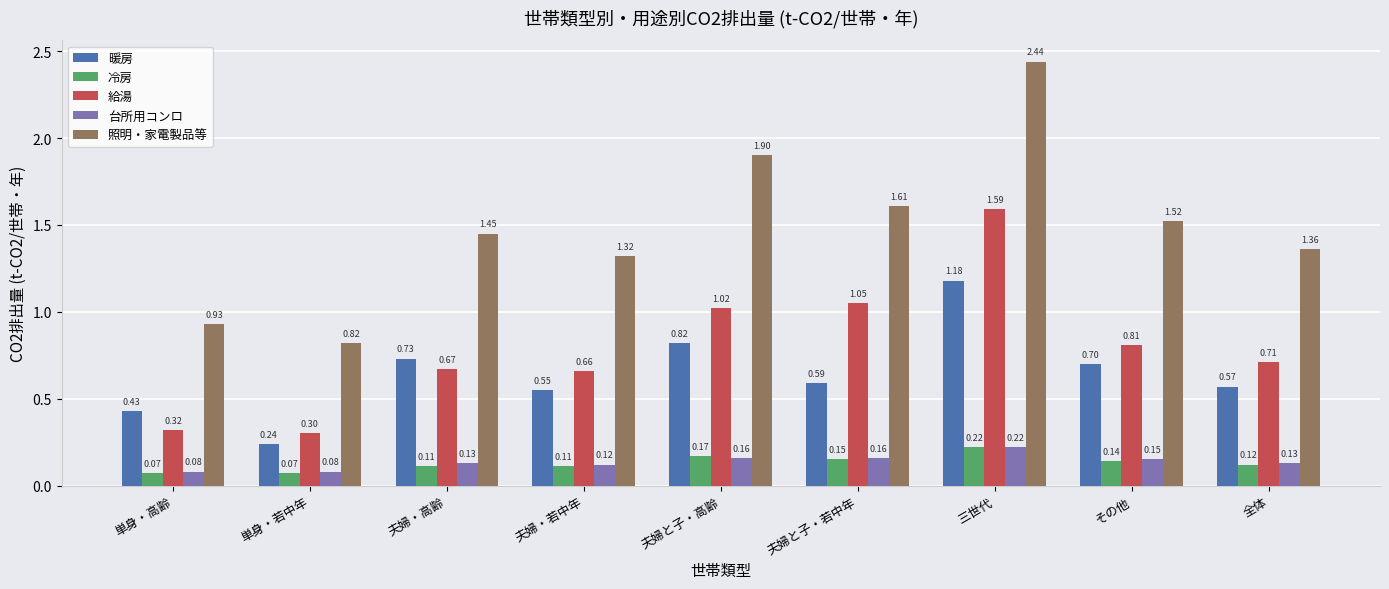

Which series has the widest spread of values?

照明・家電製品等